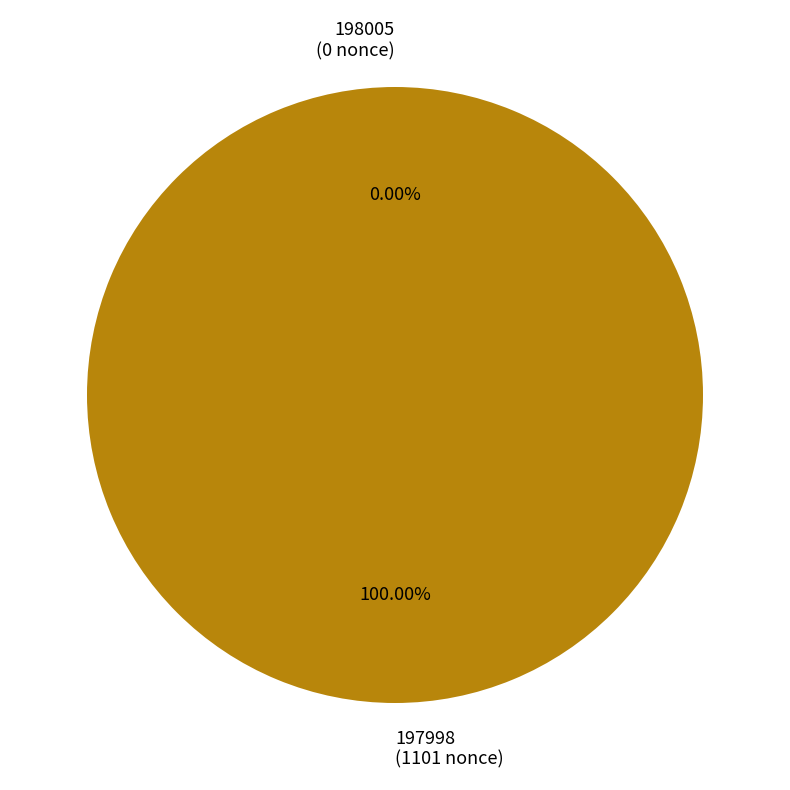

Rank the categories by value from lowest to highest.

198005, 197998